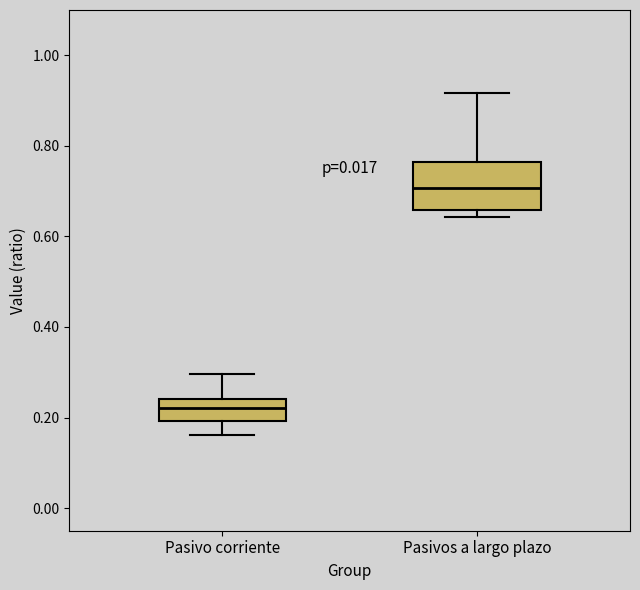

Which box's median line is the highest?

Pasivos a largo plazo